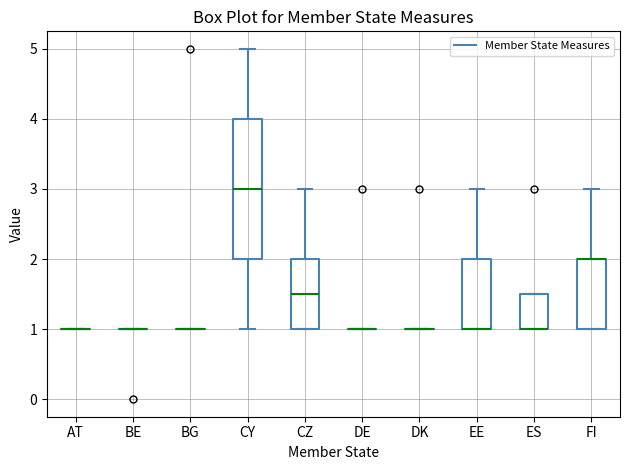

Reading left to right, transcribe this box plot: for each box, give where its median line is, the range the box spans, and where its two whiskers end, as read against the y-axis. The values are not printed on the chart, so give them approximately, as read against the axis.

AT: box collapsed to a line at 1.0, whiskers 1.0 to 1.0
BE: box collapsed to a line at 1.0, whiskers 1.0 to 1.0
BG: box collapsed to a line at 1.0, whiskers 1.0 to 1.0
CY: median 3.0, box 2.0 to 4.0, whiskers 1.0 to 5.0
CZ: median 1.5, box 1.0 to 2.0, whiskers 1.0 to 3.0
DE: box collapsed to a line at 1.0, whiskers 1.0 to 1.0
DK: box collapsed to a line at 1.0, whiskers 1.0 to 1.0
EE: median 1.0 (drawn on the box's lower edge), box 1.0 to 2.0, whiskers 1.0 to 3.0
ES: median 1.0 (drawn on the box's lower edge), box 1.0 to 1.5, whiskers 1.0 to 1.5
FI: median 2.0 (drawn on the box's upper edge), box 1.0 to 2.0, whiskers 1.0 to 3.0